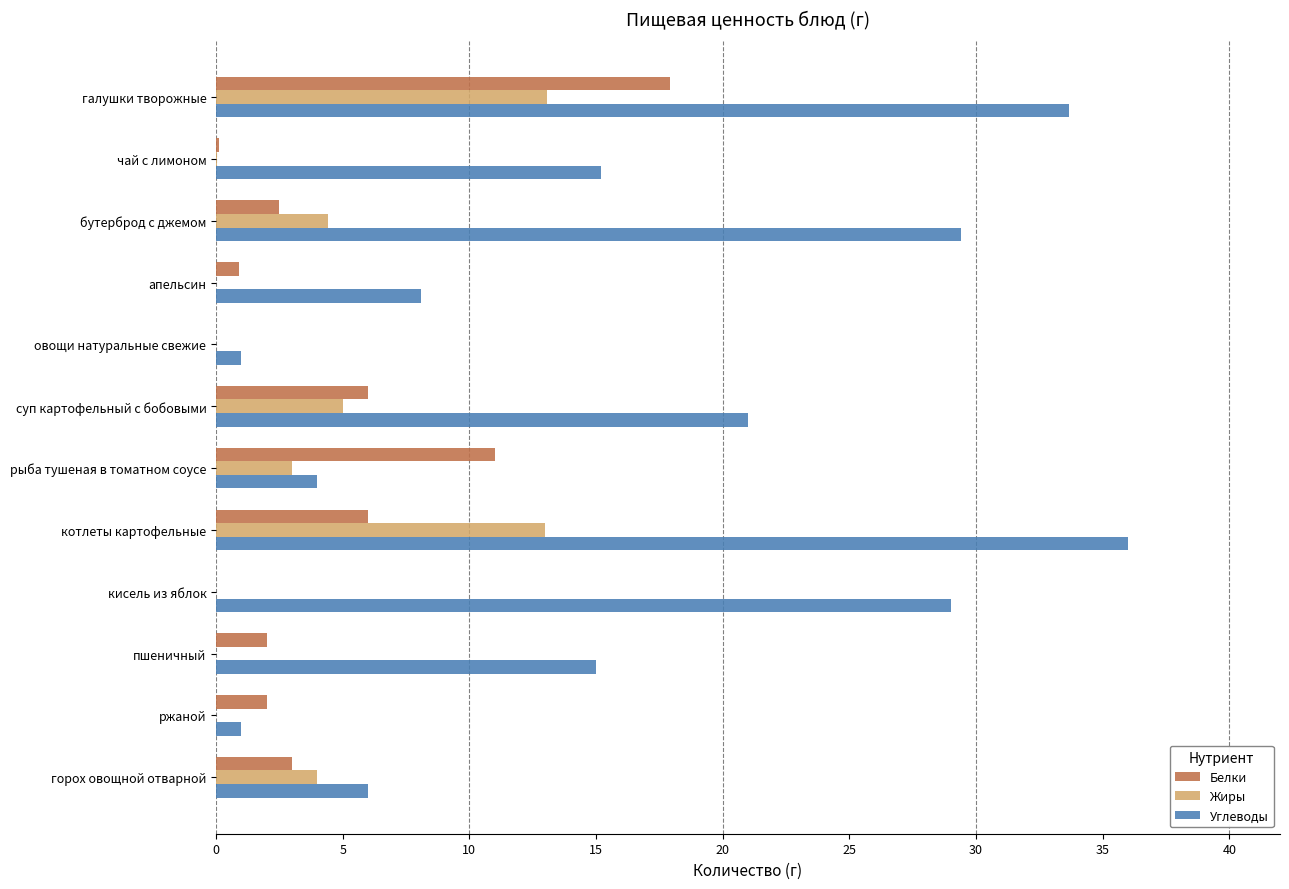

What is the sum of all Углеводы values?

199.4